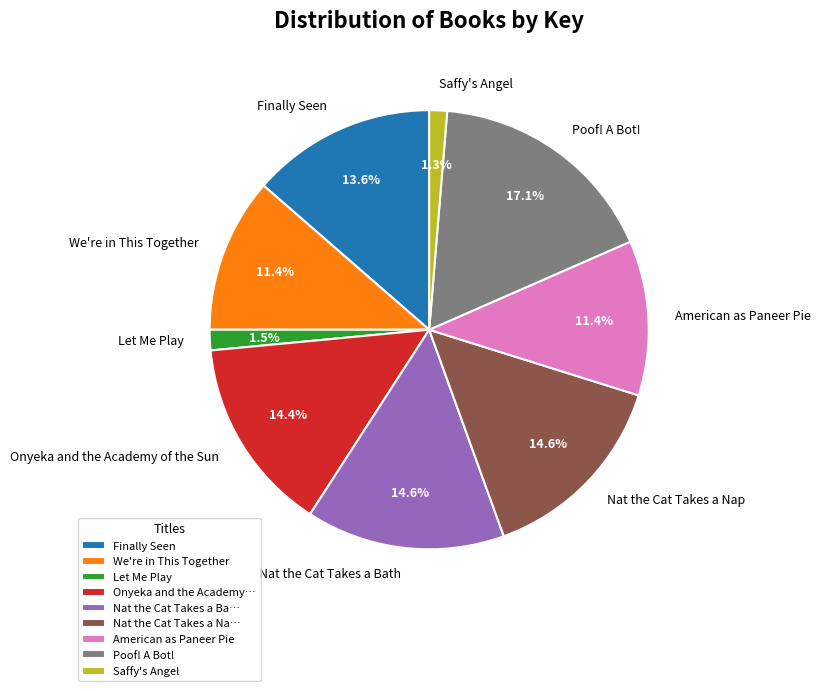

Which has a higher value, Let Me Play or Poof! A Bot!?

Poof! A Bot!